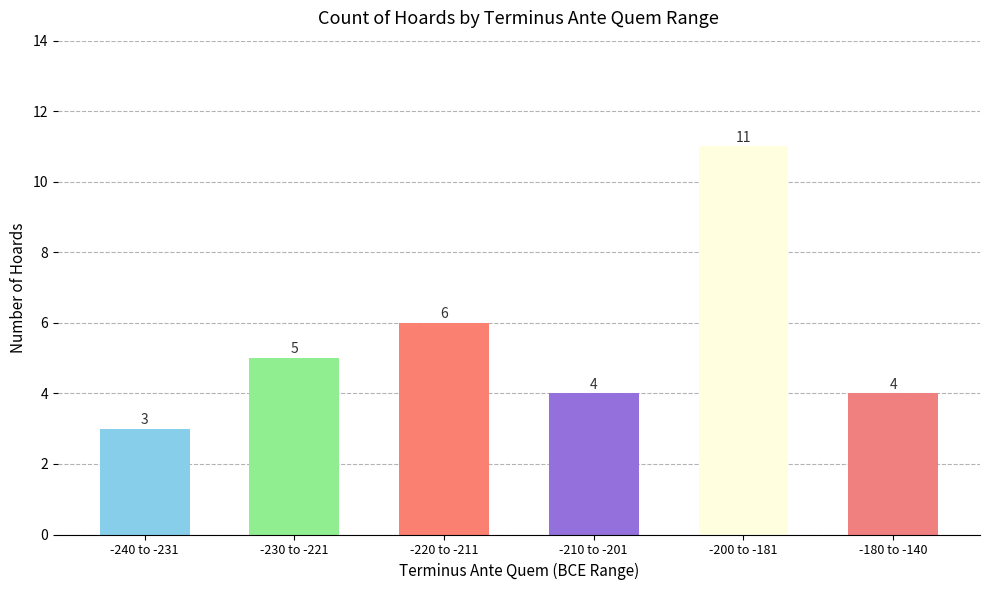

Read the value at -180 to -140.

4